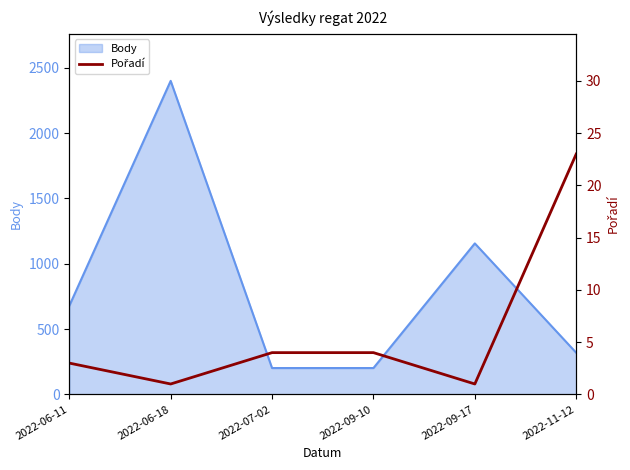

Reading left to right, what are all the values shown in this chart?

2022-06-11=3	2022-06-18=1	2022-07-02=4	2022-09-10=4	2022-09-17=1	2022-11-12=23